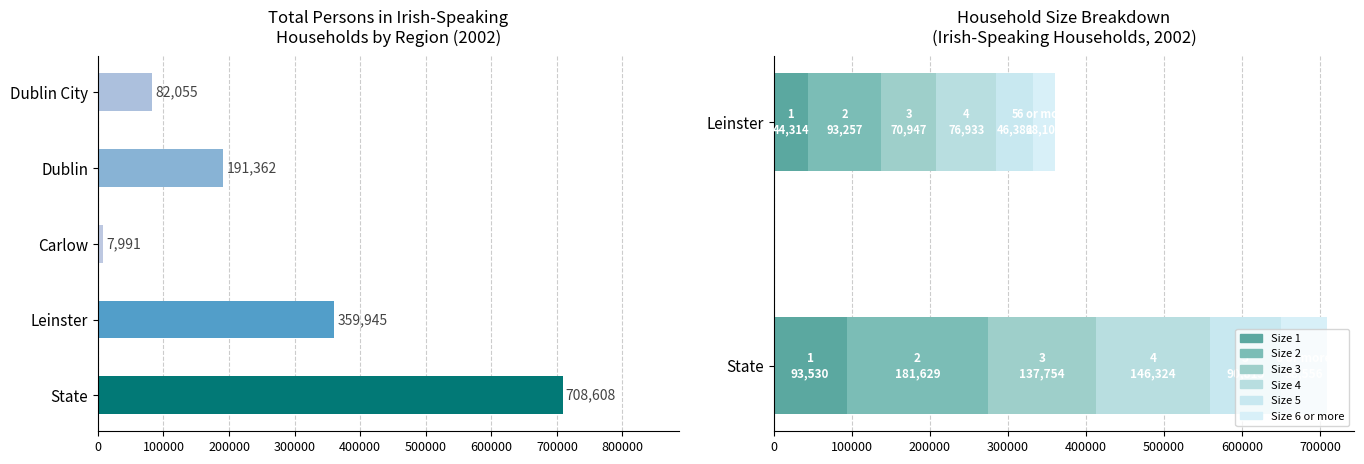

What is the approximate value at State?

708608